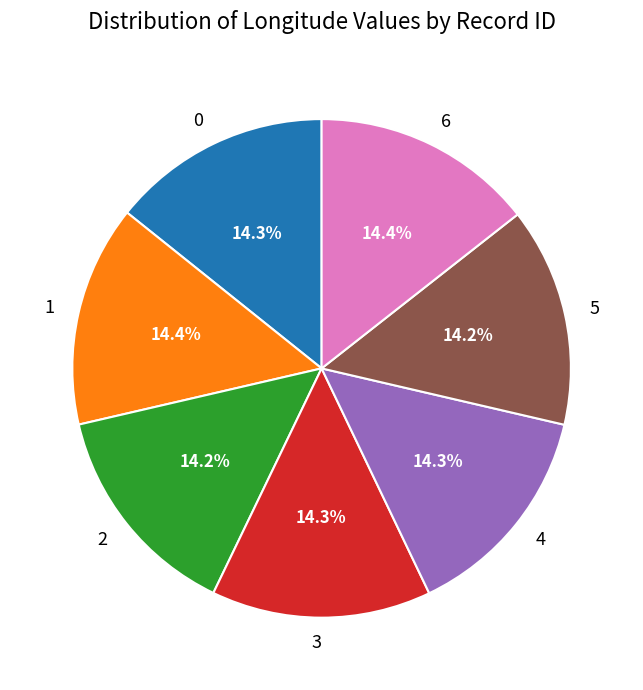

Is it true that 6 is 8% of the pie?

False